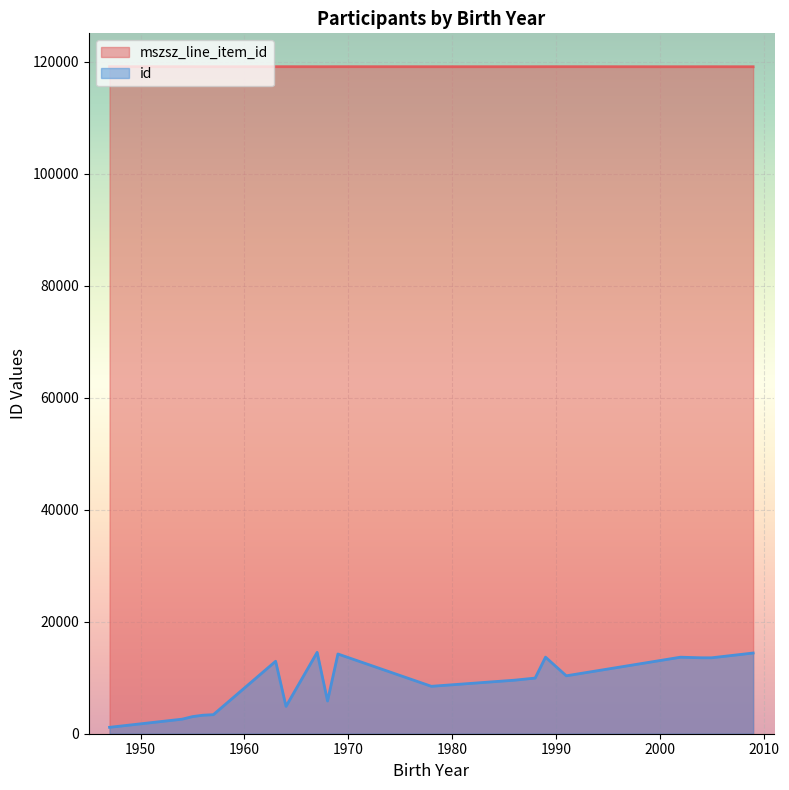

What is the sum of all mszsz_line_item_id values?

2262951.6